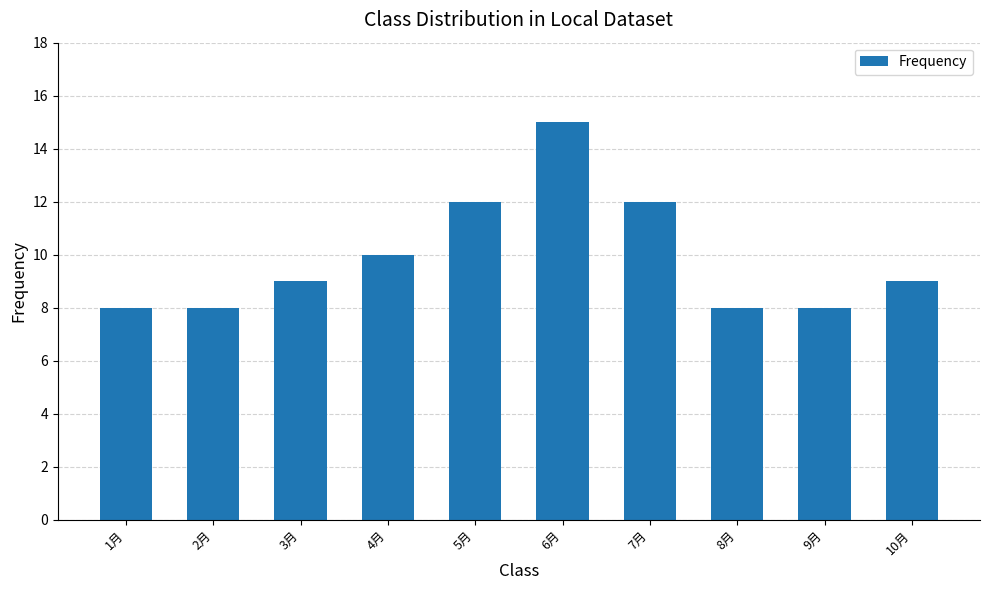

Is it true that the value at 6月 is 15?

True